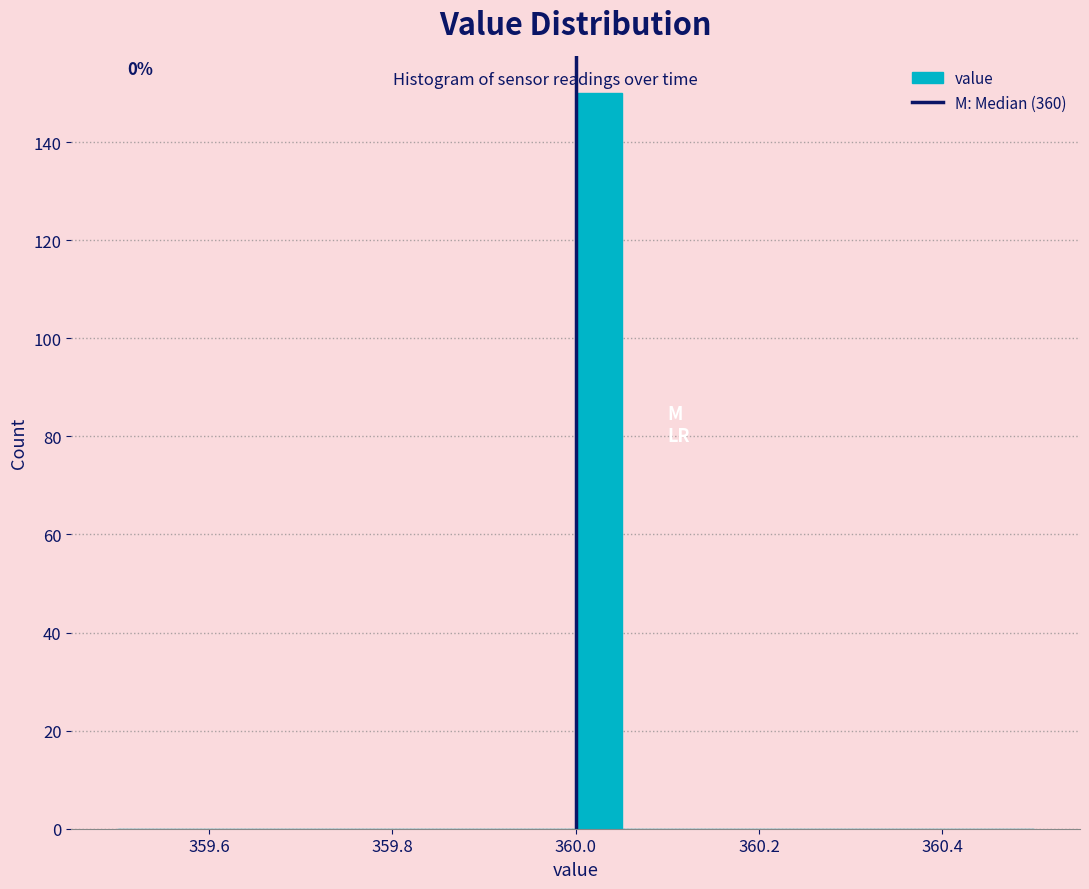

Around what value on the x-axis is the tallest bar? Give the approximate position of its centre, as read against the axis.

360.02